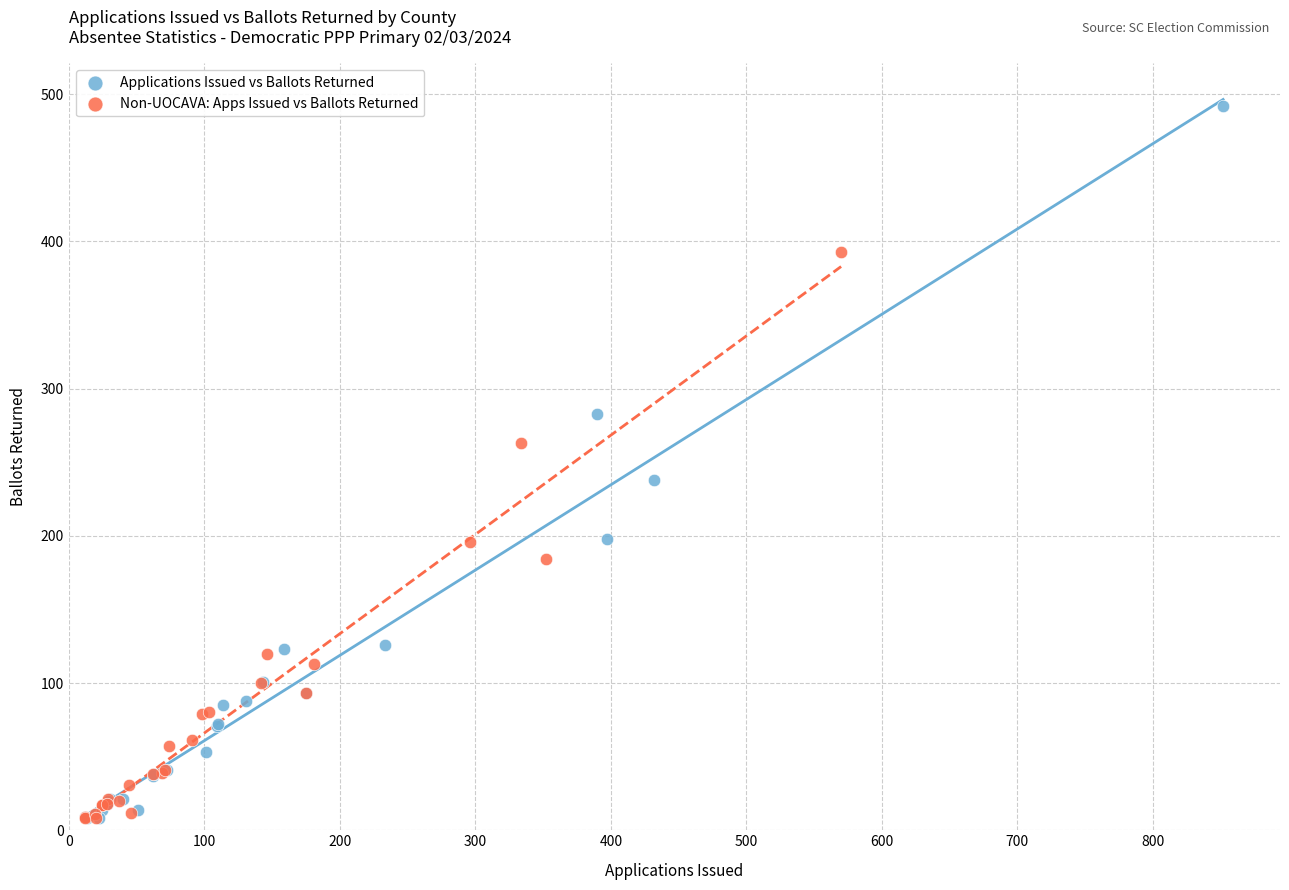

Which series contains the highest Y value?

Applications Issued vs Ballots Returned